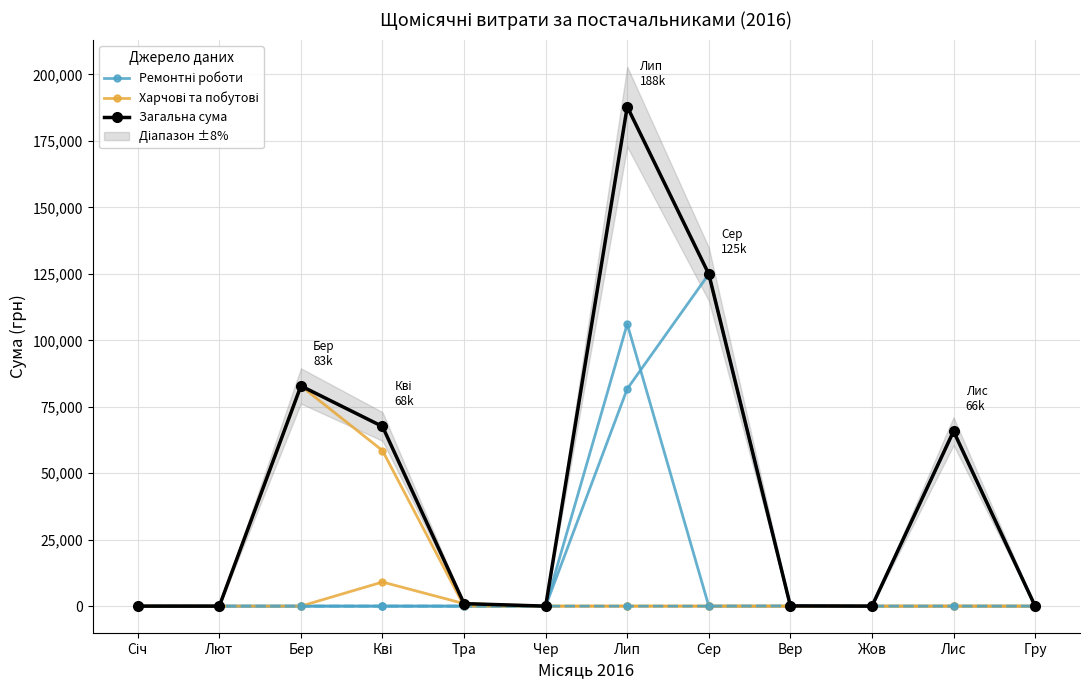

Which series has the largest range (max minus min)?

Загальна сума